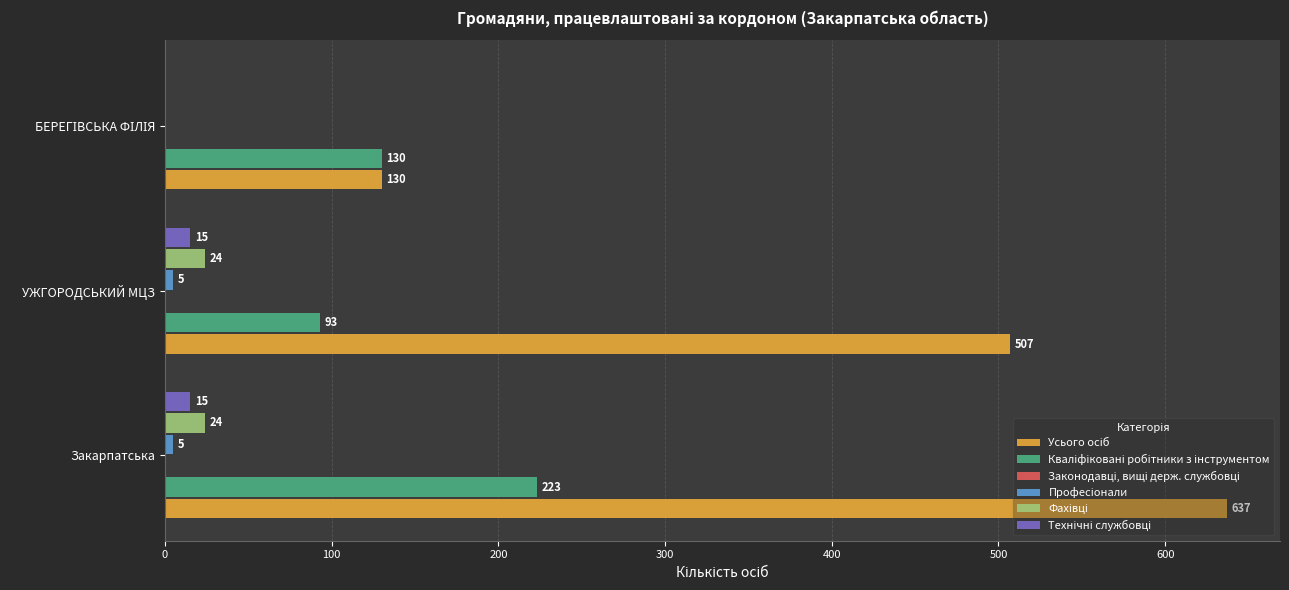

True or false: Професіонали has a value of 0.0 at БЕРЕГІВСЬКА ФІЛІЯ.

True